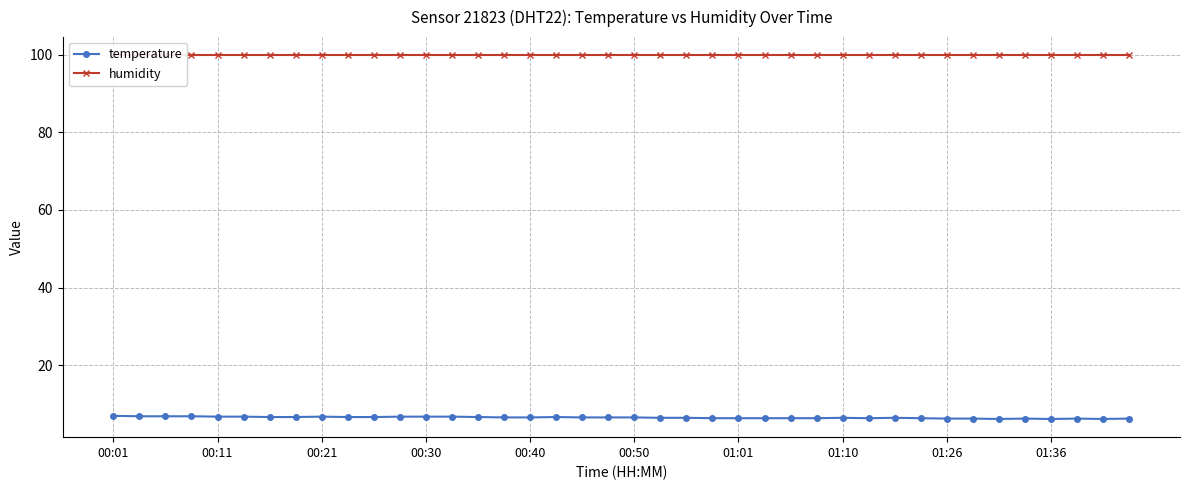

What is the minimum value for temperature?

6.1